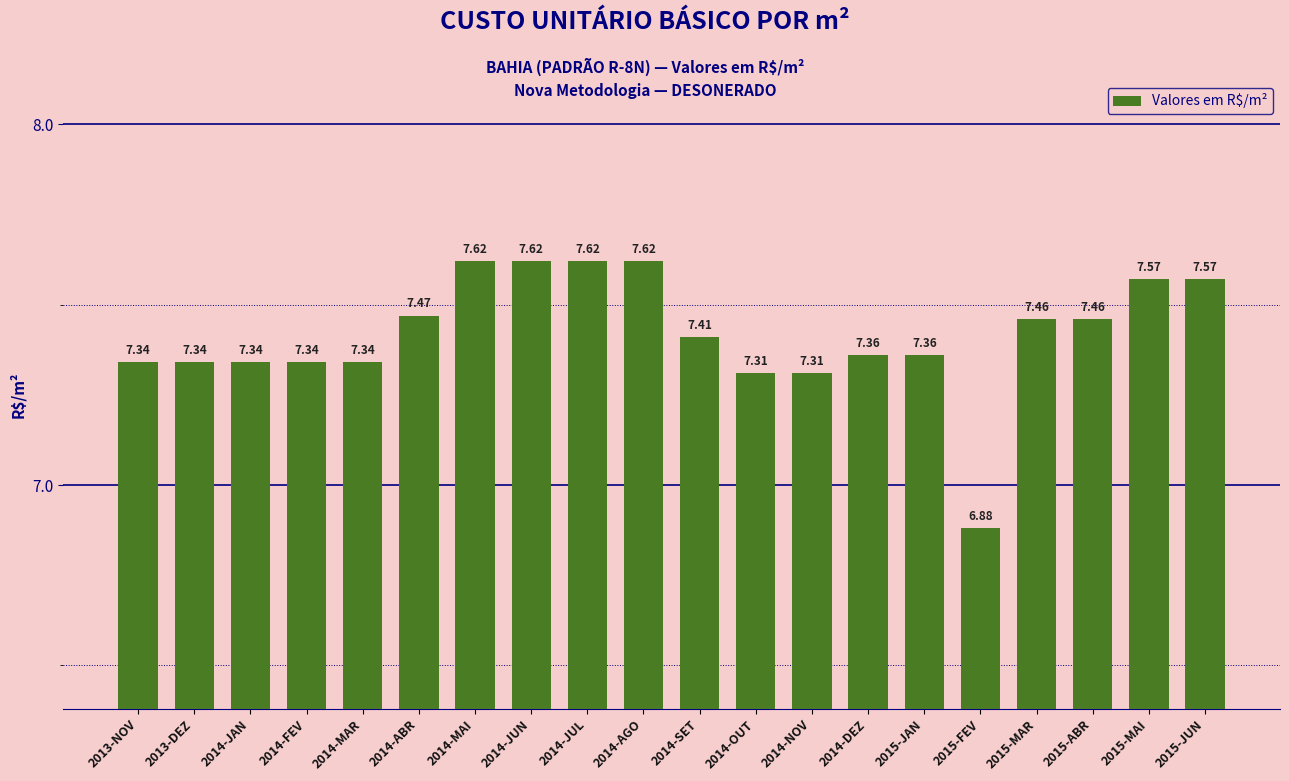

Does the chart contain any negative values?

No